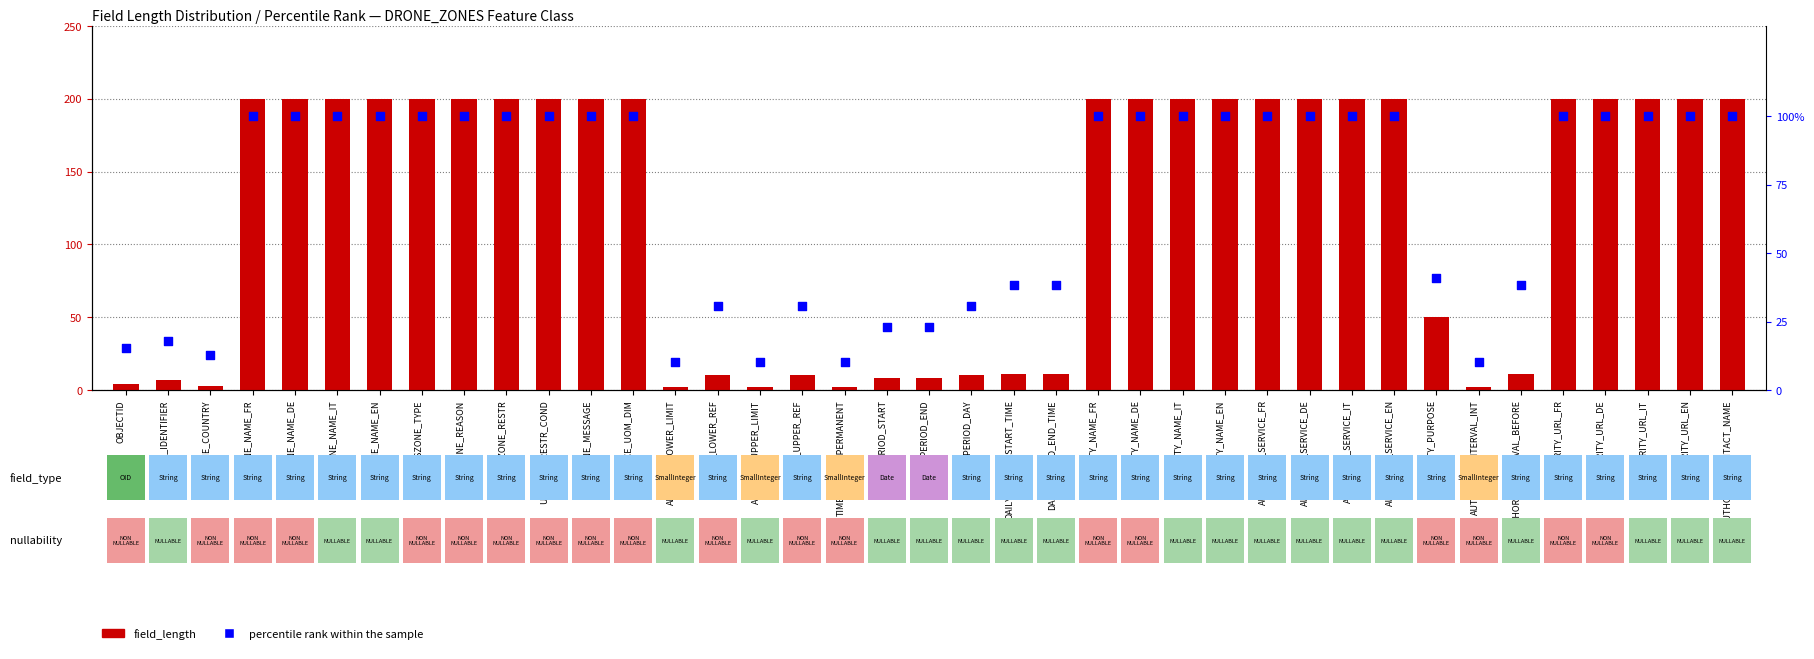

What are all the series names shown in the legend?

field_length, percentile rank within the sample